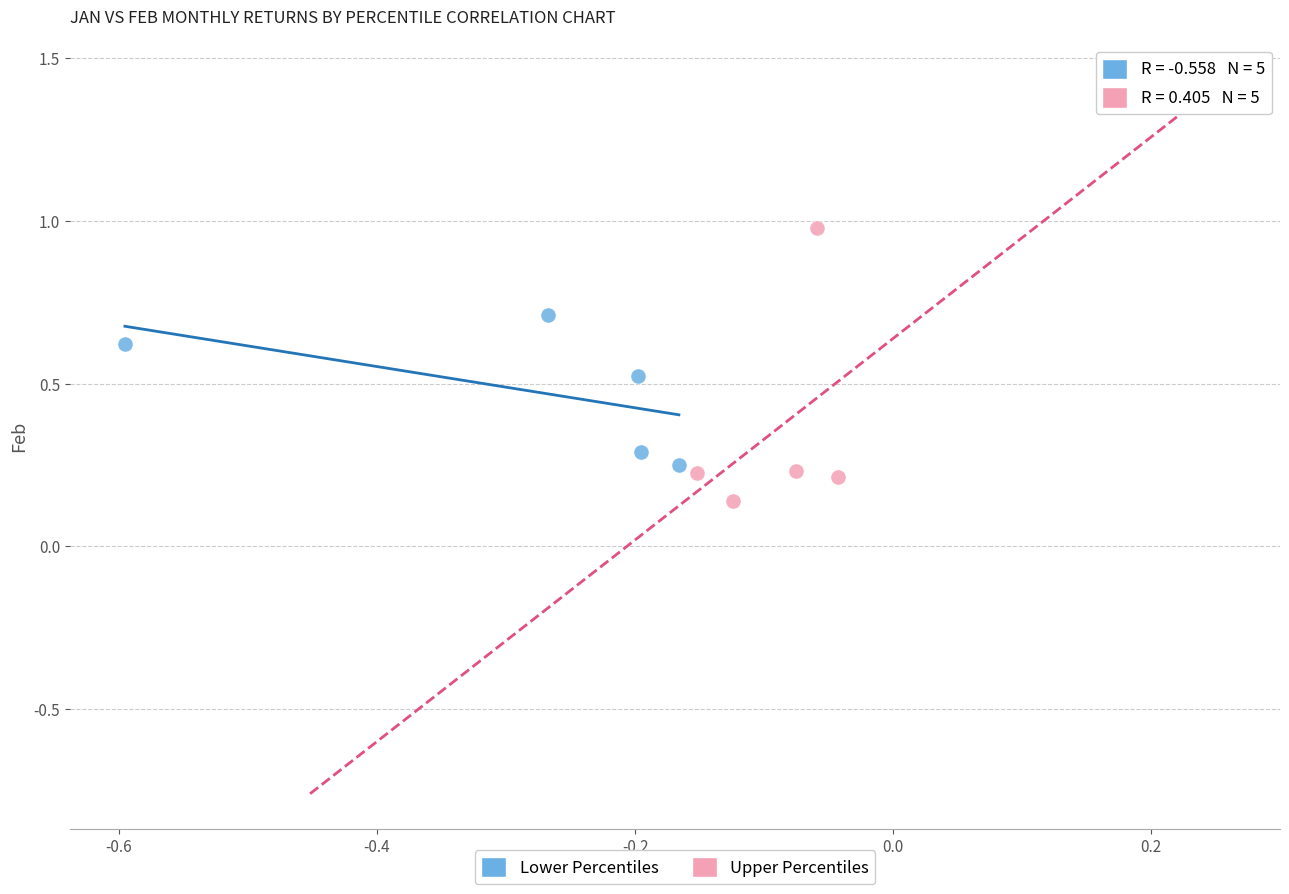

Which series reaches the minimum Y coordinate?

Upper Percentiles